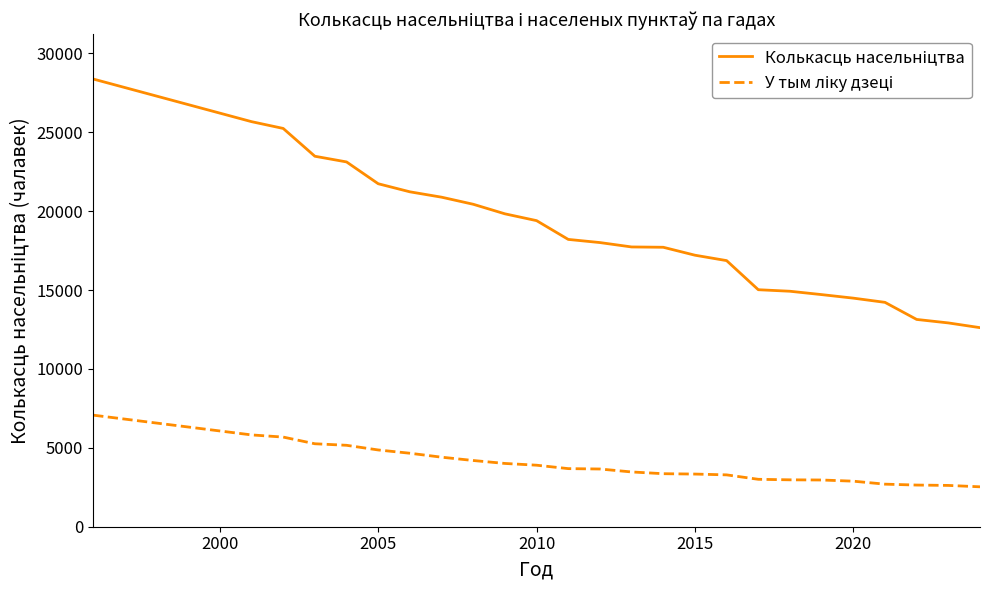

What is the greatest value displayed?

28381